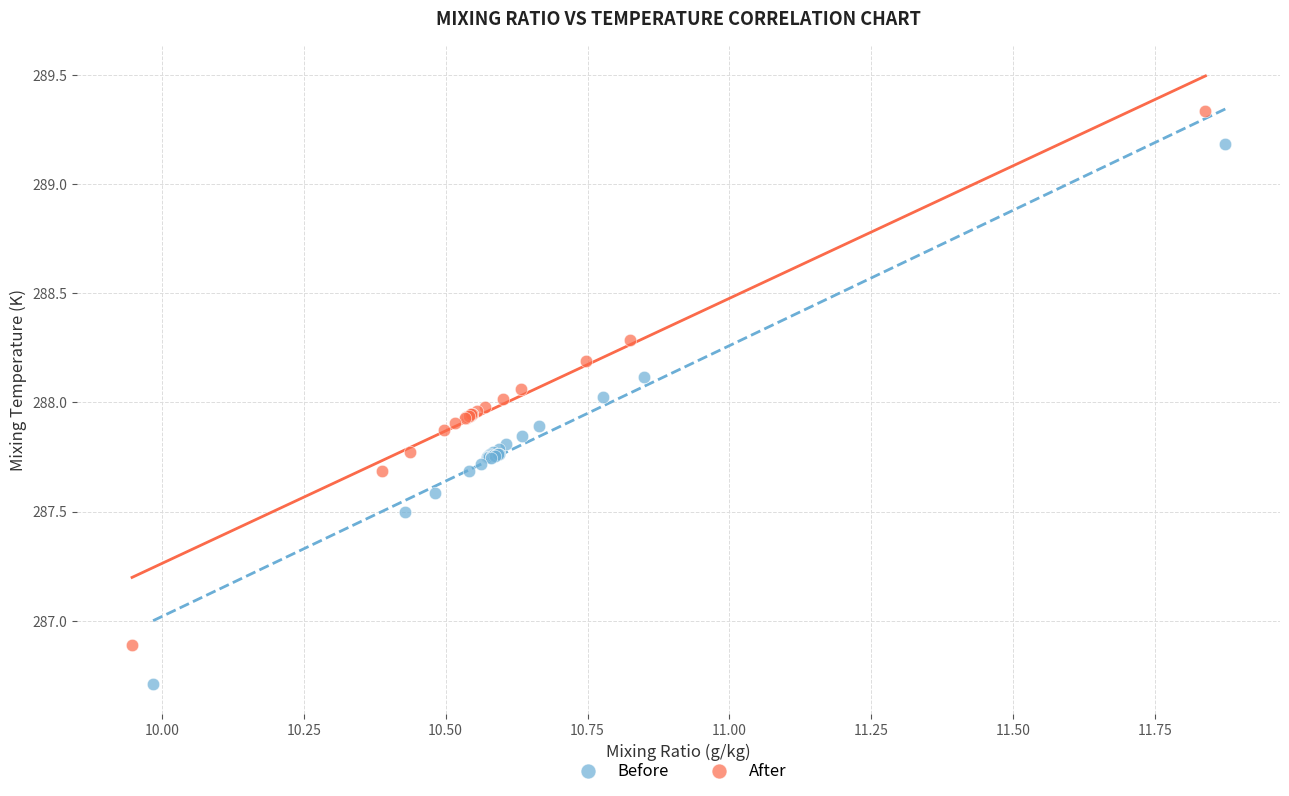

Which series contains the lowest Y value?

Before